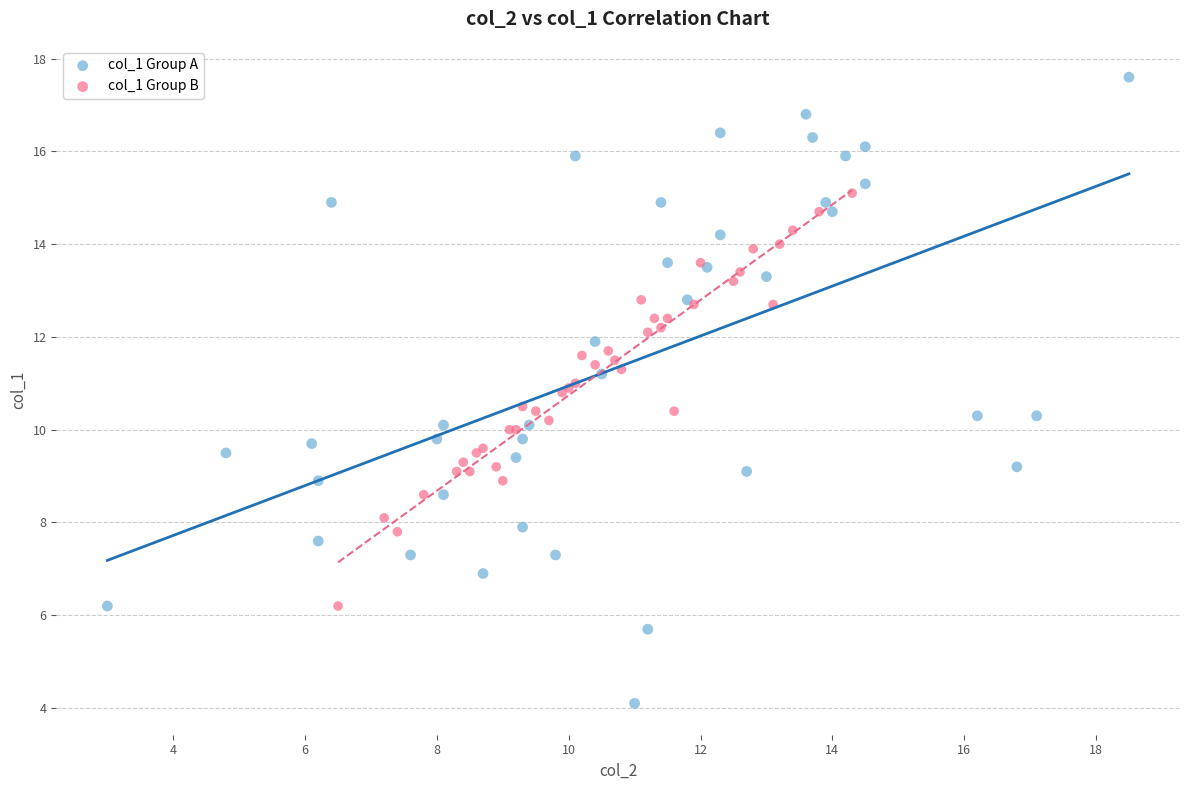

Which series reaches the minimum Y coordinate?

col_1 Group A